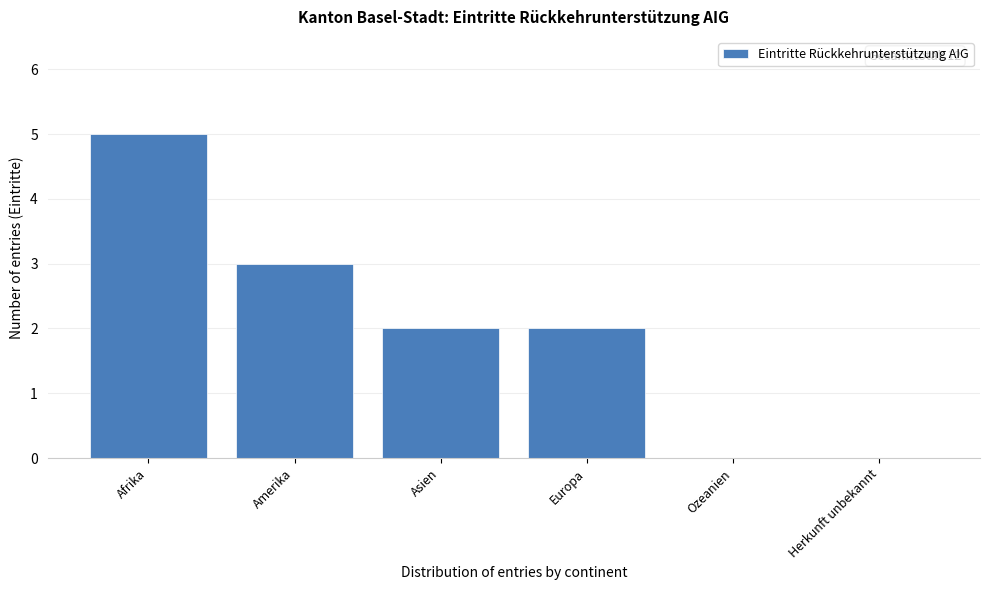

Reading left to right, list all the values displayed in this chart.

Afrika=5	Amerika=3	Asien=2	Europa=2	Ozeanien=0	Herkunft unbekannt=0